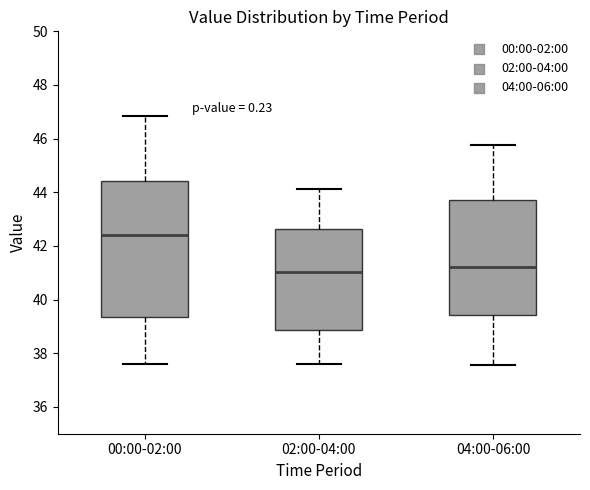

Reading left to right, transcribe this box plot: for each box, give where its median line is, the range the box spans, and where its two whiskers end, as read against the y-axis. The values are not printed on the chart, so give them approximately, as read against the axis.

00:00-02:00: median 42.4, box 39.4 to 44.4, whiskers 37.6 to 46.8
02:00-04:00: median 41.0, box 38.8 to 42.6, whiskers 37.6 to 44.2
04:00-06:00: median 41.2, box 39.4 to 43.6, whiskers 37.6 to 45.8